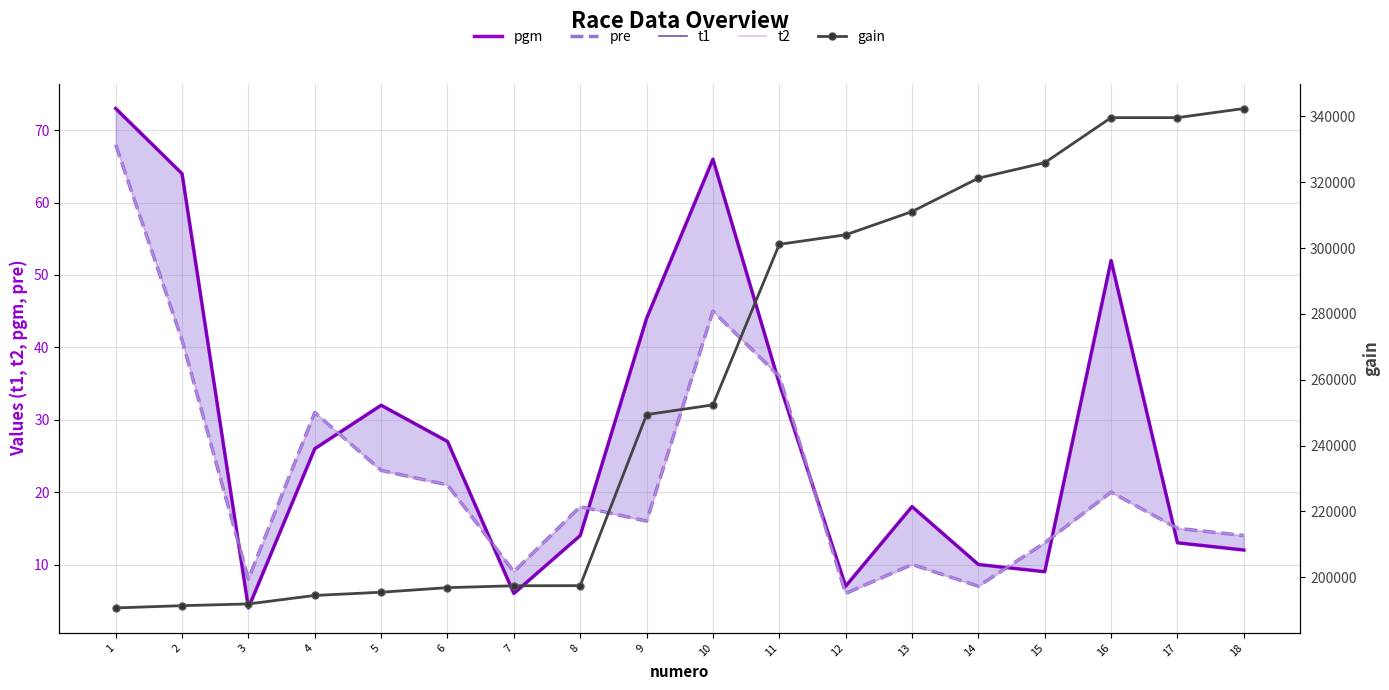

Reading left to right, what are all the values shown in this chart?

pgm: 73	64	4	26	32	27	6	14	44	66	35	7	18	10	9	52	13	12
pre: 68	41	8	31	23	21	9	18	16	45	36	6	10	7	13	20	15	14
t1: 73	64	4	26	32	27	6	14	44	66	35	7	18	10	9	52	13	12
t2: 68	41	8	31	23	21	9	18	16	45	36	6	10	7	13	20	15	14
gain: 190705	191390	191920	194500	195470	196870	197430	197480	249410	252370	301130	304012	311070	321220	325910	339600	339600	342368